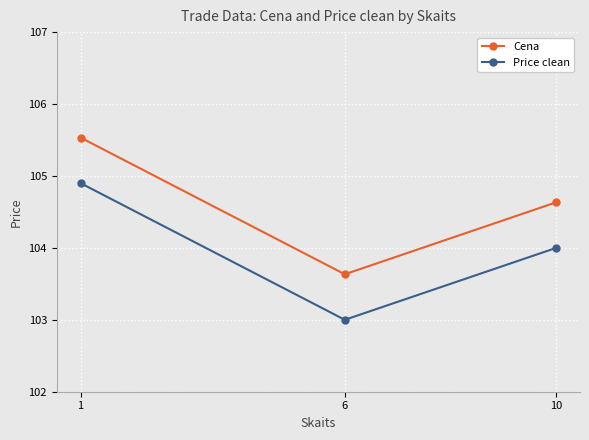

What is the greatest value displayed?

105.5